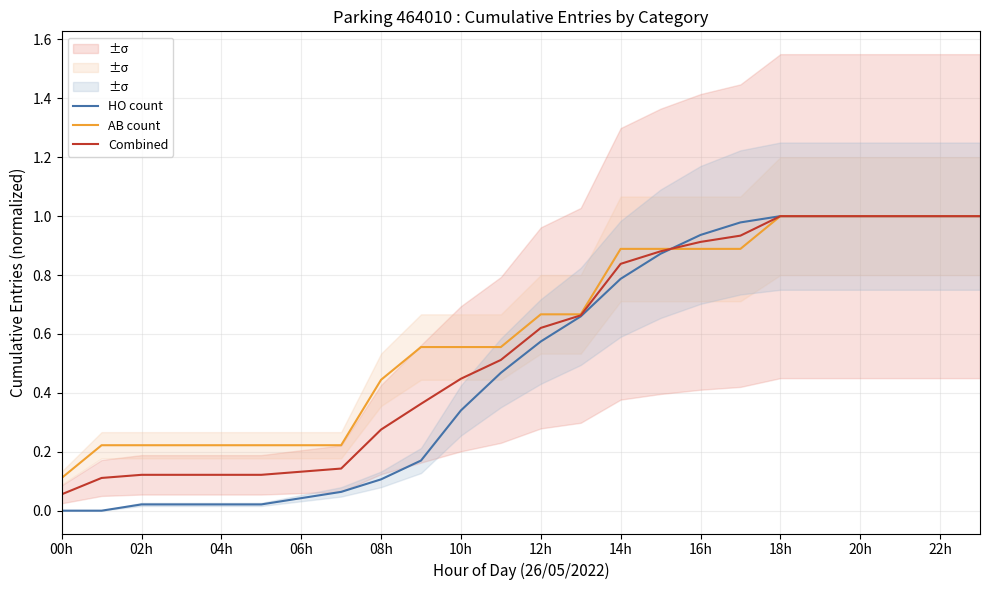

True or false: HO count has a value of 1.5 at 22h.

False